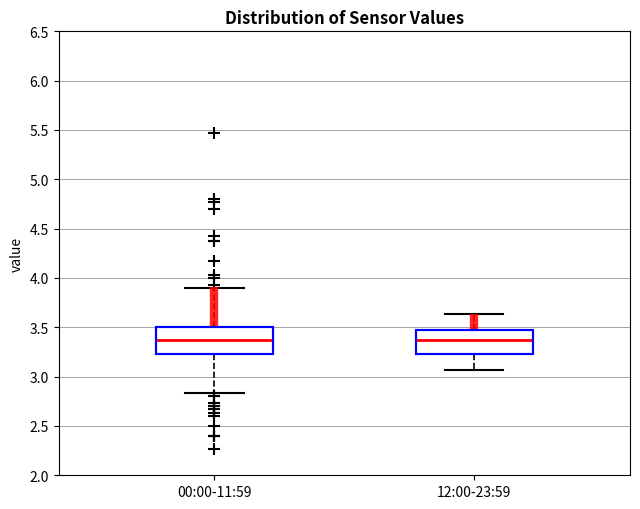

Reading left to right, transcribe this box plot: for each box, give where its median line is, the range the box spans, and where its two whiskers end, as read against the y-axis. The values are not printed on the chart, so give them approximately, as read against the axis.

00:00-11:59: median 3.35, box 3.25 to 3.50, whiskers 2.85 to 3.90
12:00-23:59: median 3.35, box 3.25 to 3.45, whiskers 3.05 to 3.65